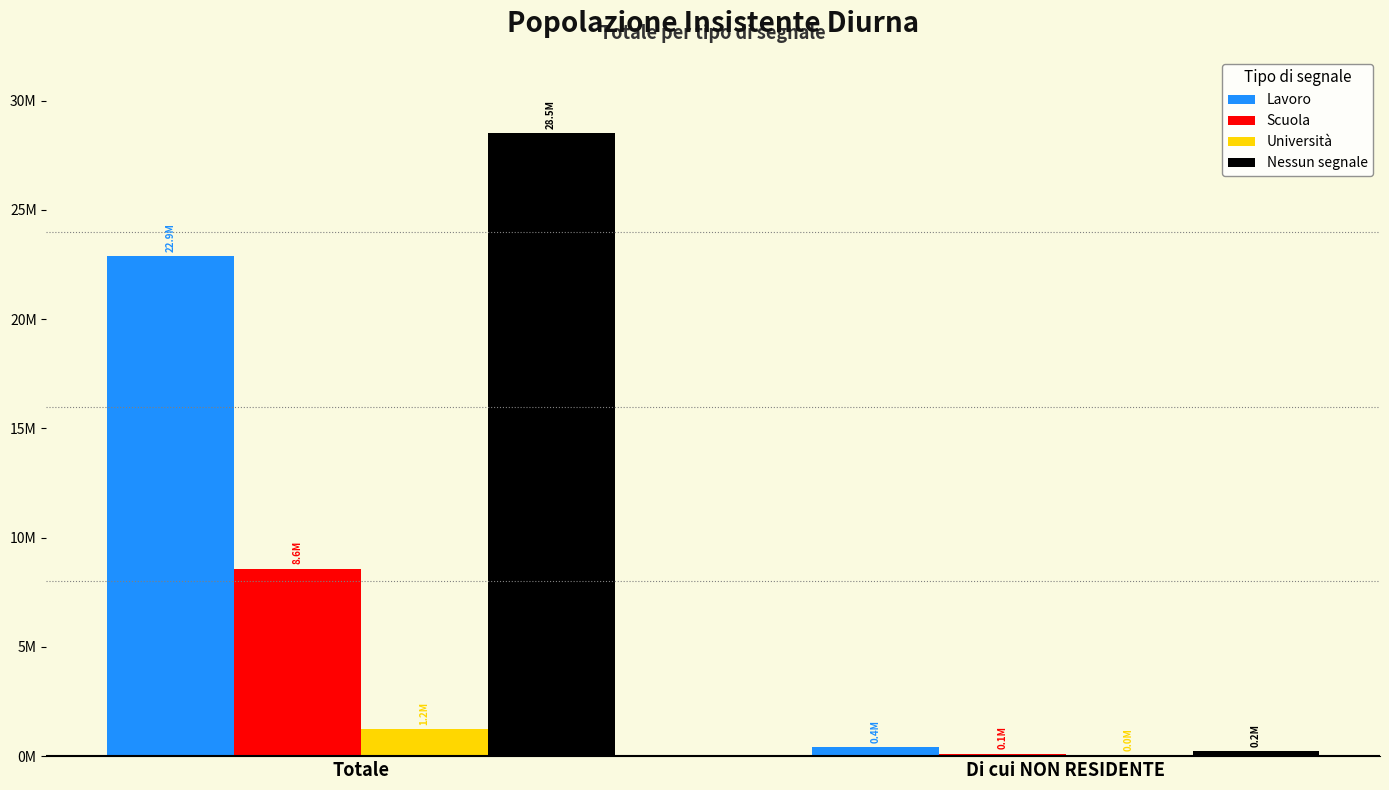

Rank the series by their maximum value, from lowest to highest.

Università, Scuola, Lavoro, Nessun segnale